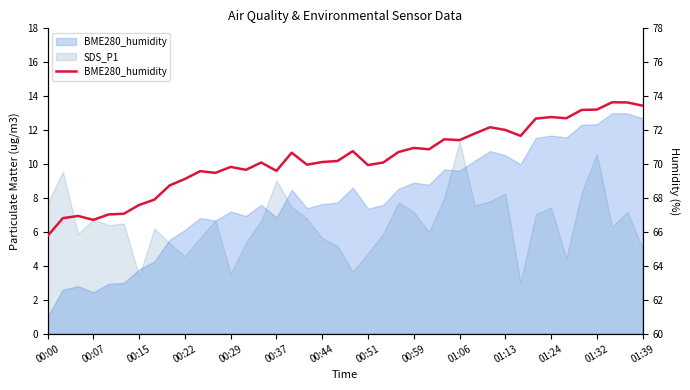

What is the average value?

70.3